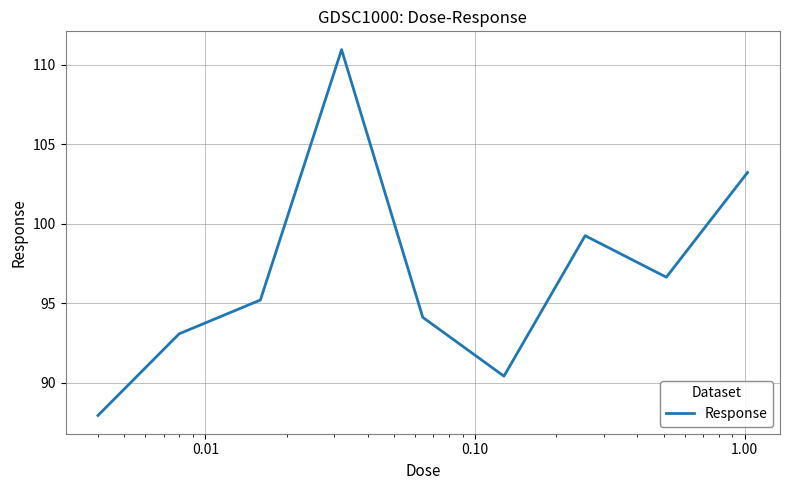

What is the smallest value displayed?

88.0